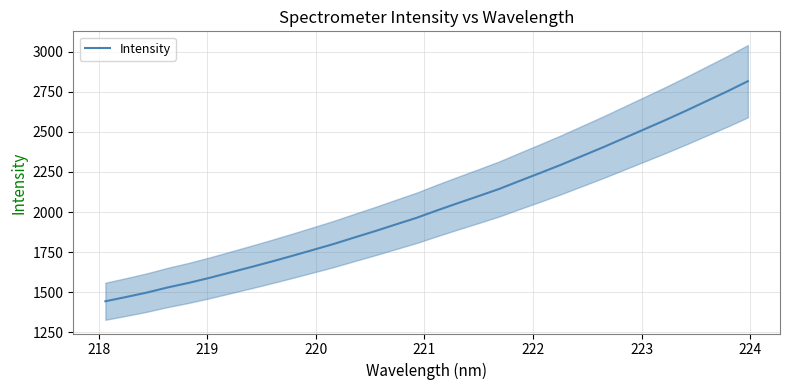

How many values are below 2010?

16